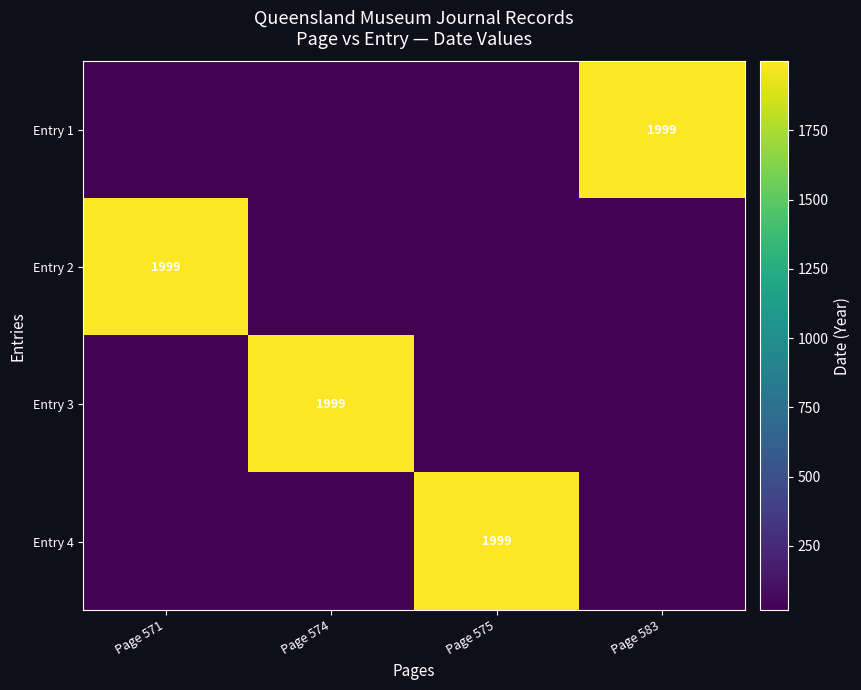

Is it true that Entry 2 equals 1999 at Page 571?

True